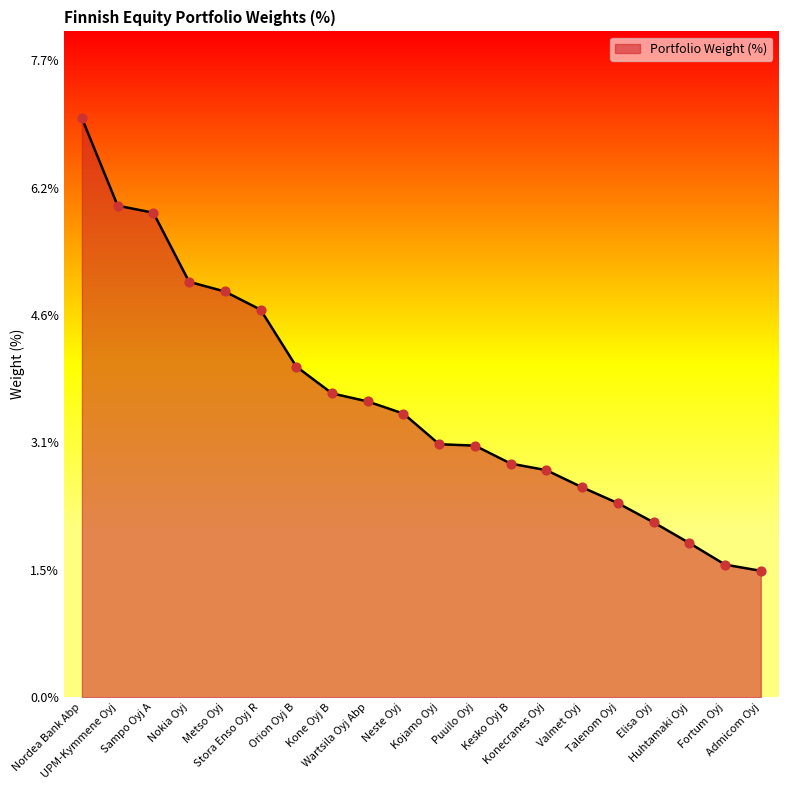

What is the change in value from Kojamo Oyj to Talenom Oyj?

-0.7